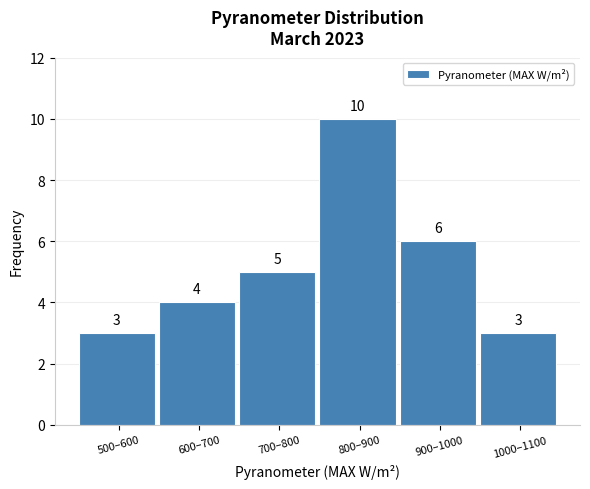

Reading left to right, what are all the values shown in this chart?

500–600=3	600–700=4	700–800=5	800–900=10	900–1000=6	1000–1100=3